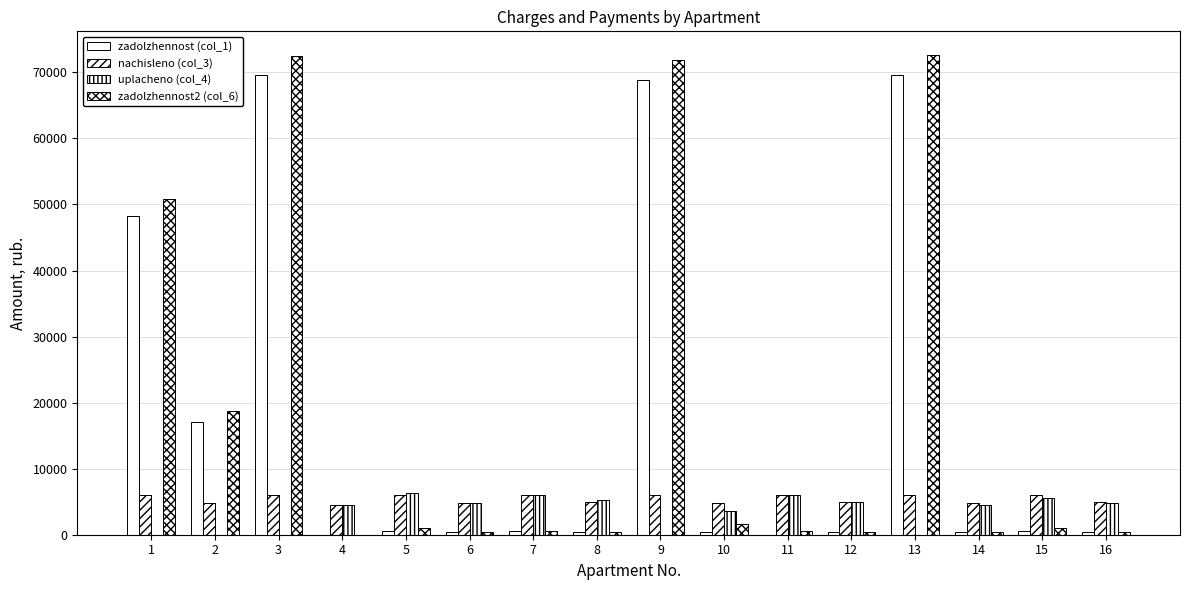

Are the bars grouped side by side (vs. stacked)?

Yes